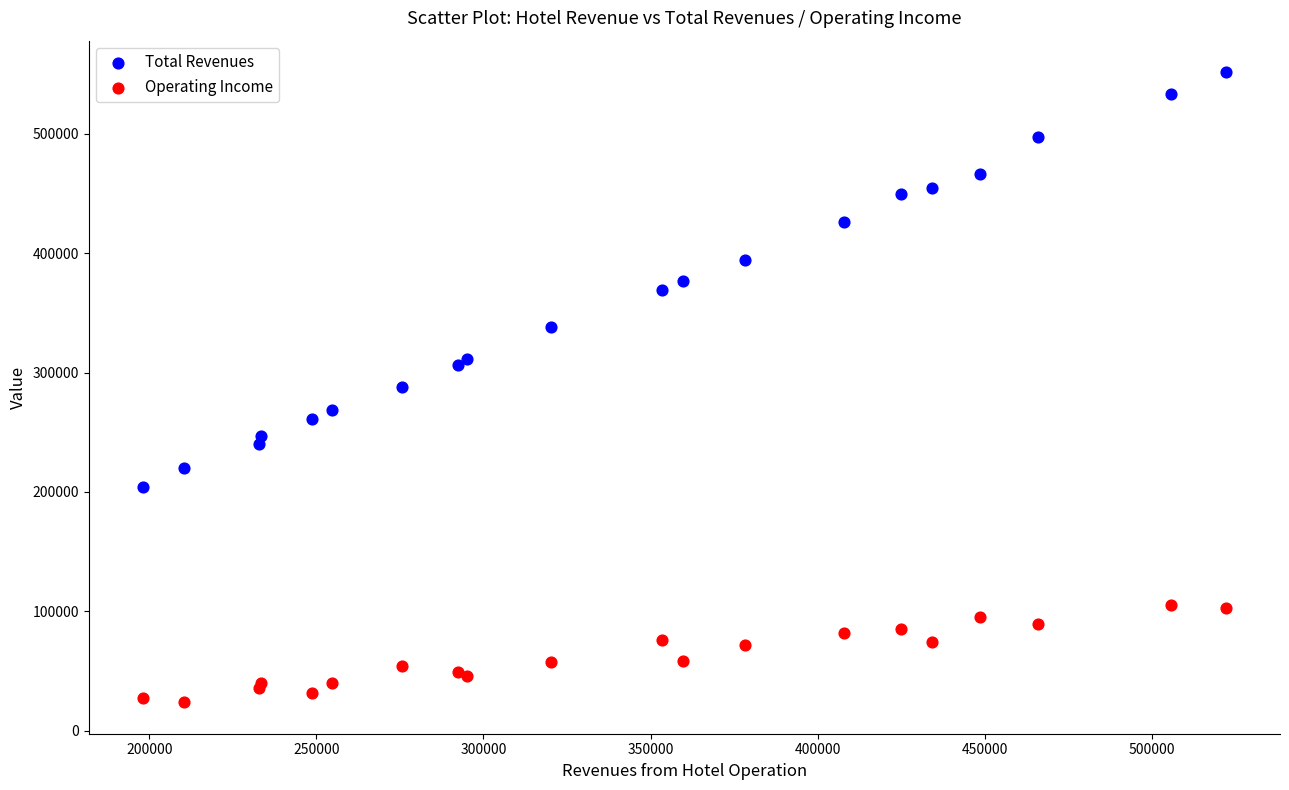

What is the X range (max minus min) for the scatter plot?

324120.1